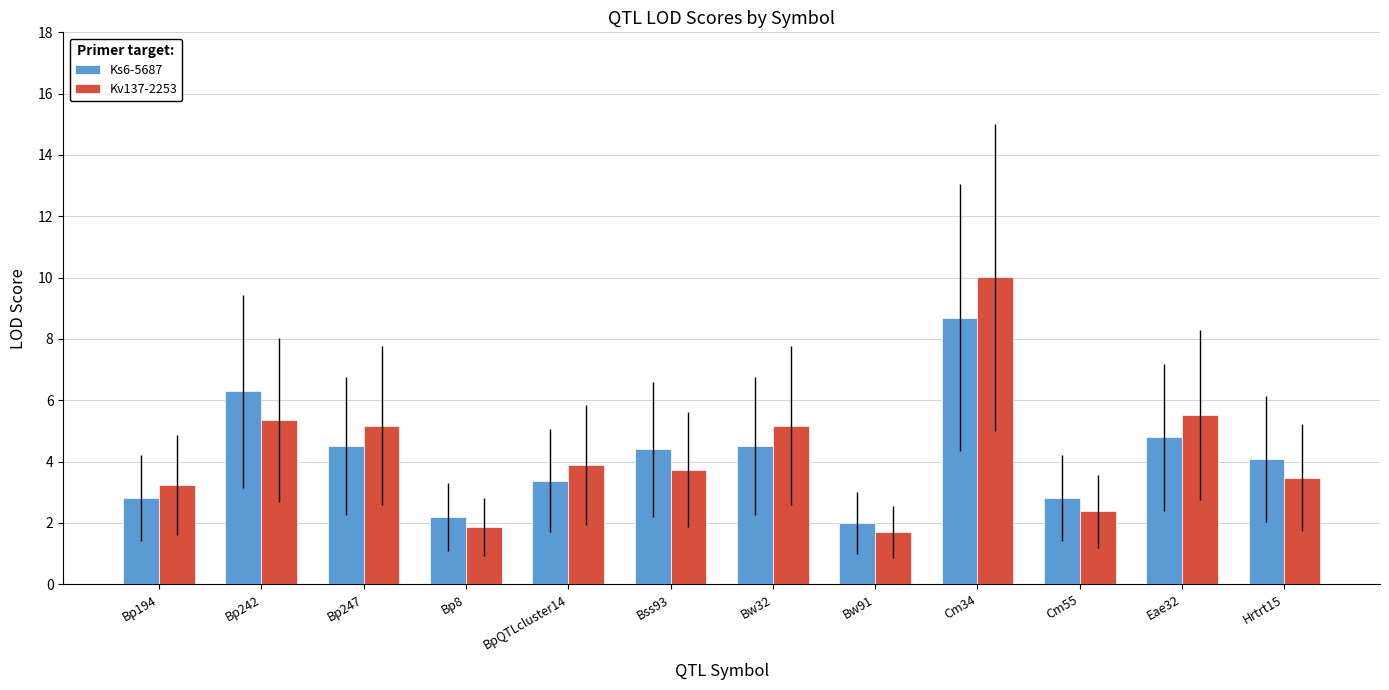

True or false: Kv137-2253 has a value of 1.5 at Cm55.

False